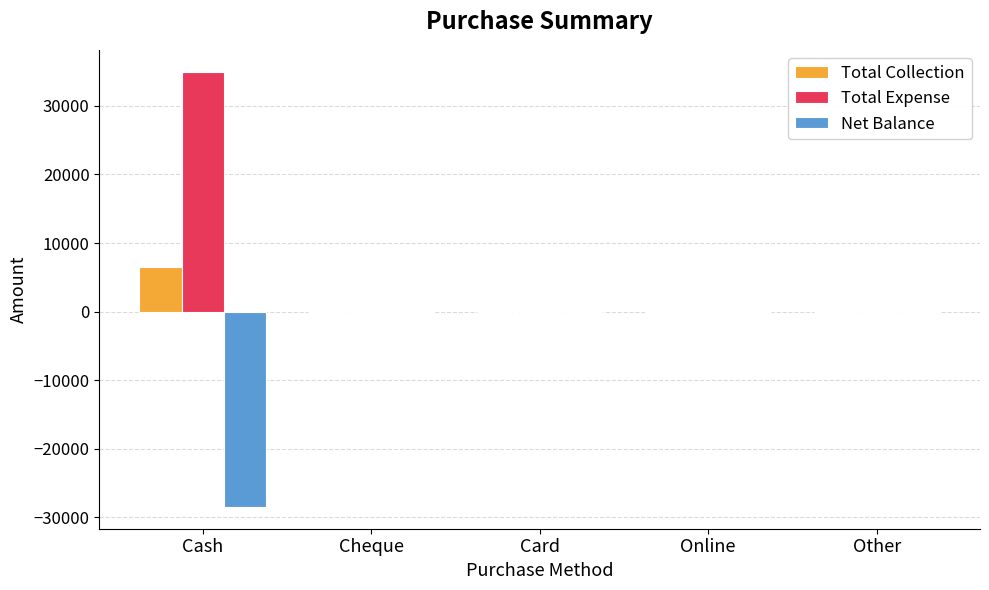

Which series has the largest total across all categories?

Total Expense